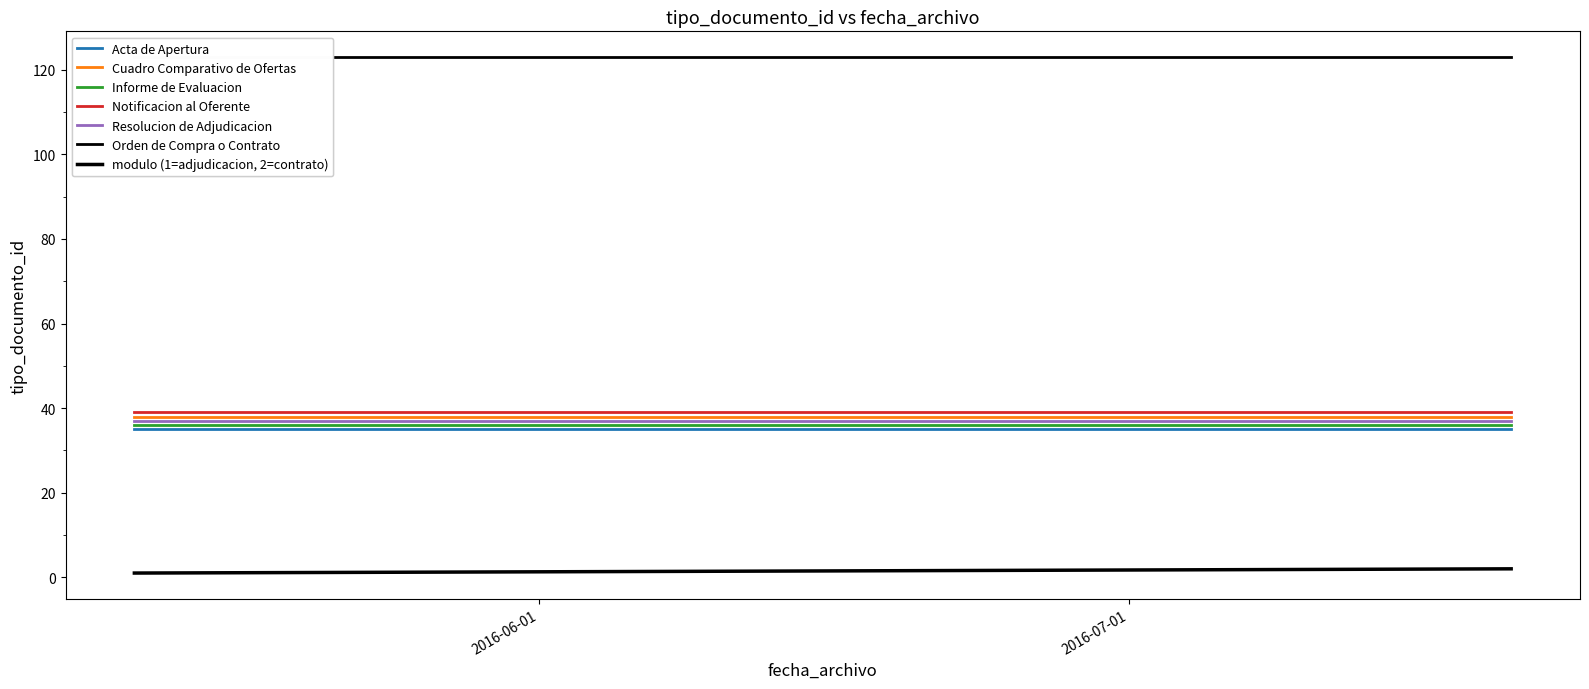

Which has a higher value, 2016-05-11 10:13:10 or 2016-05-11 10:13:10?

2016-05-11 10:13:10